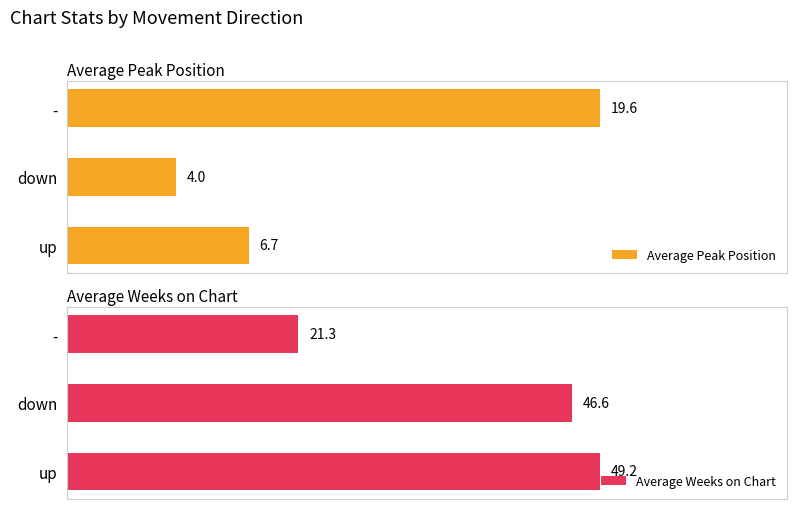

At which label is Average Peak Position closest to 11?

up